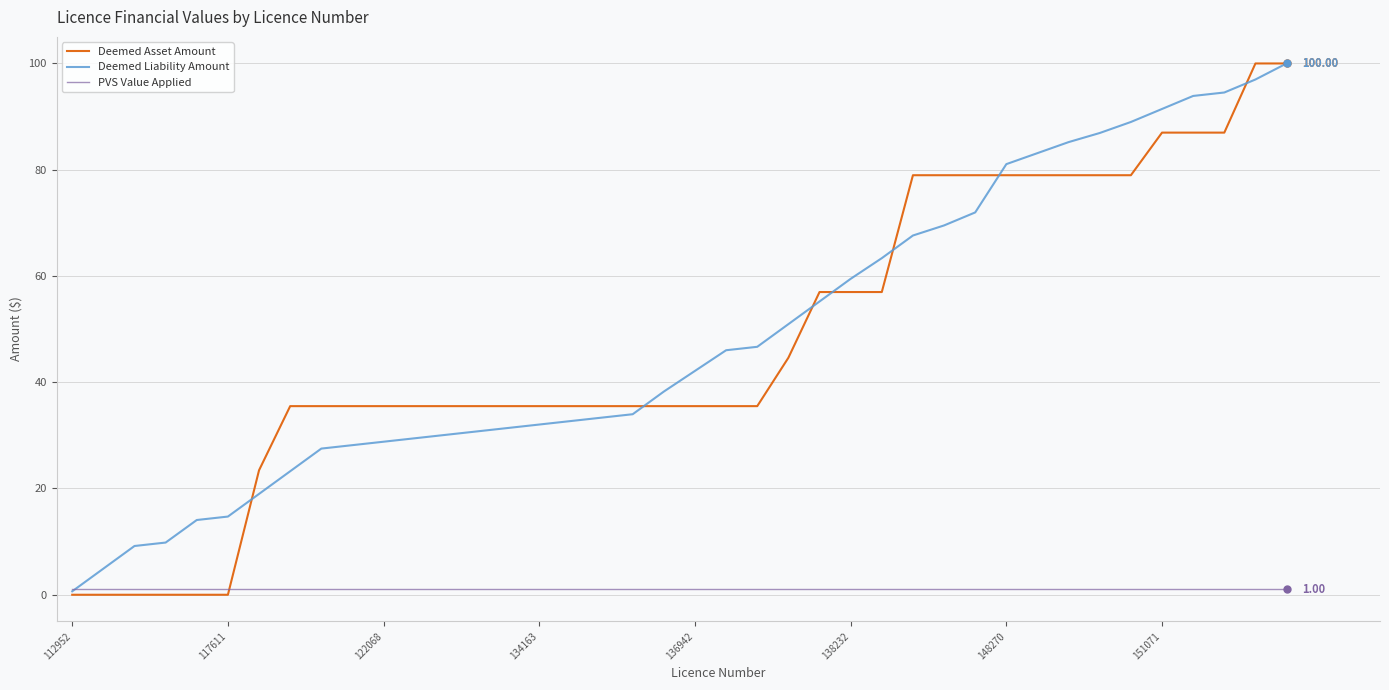

What are all the series names shown in the legend?

Deemed Asset Amount, Deemed Liability Amount, PVS Value Applied